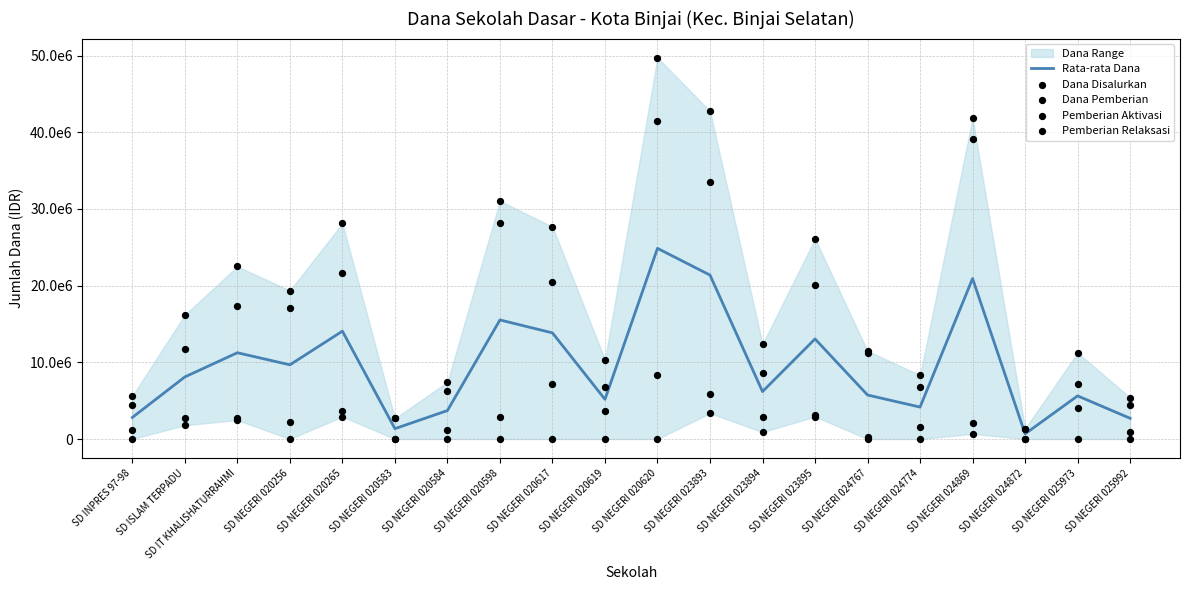

At how many categories does at least one series exceed 25939875?

7